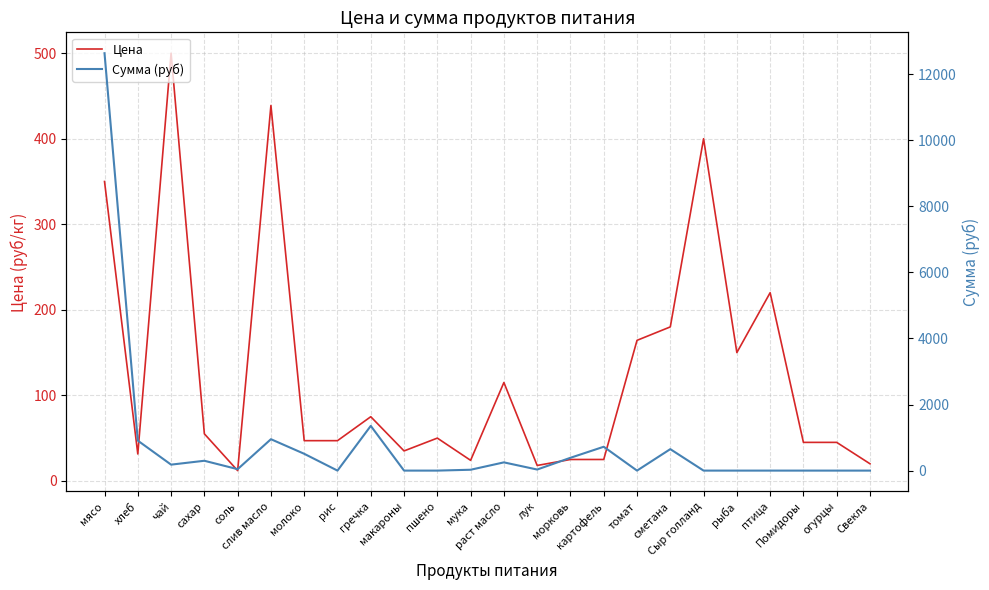

Is it true that Сумма (руб) equals 1353.8 at гречка?

True